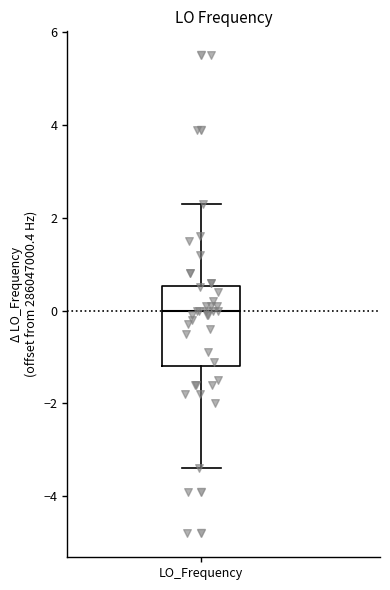

Transcribe this box plot: give where the median line is, the range the box spans, and where the two whiskers end, as read against the y-axis. The values are not printed on the chart, so give them approximately, as read against the axis.

median 0.0, box -1.2 to 0.6, whiskers -3.4 to 2.4